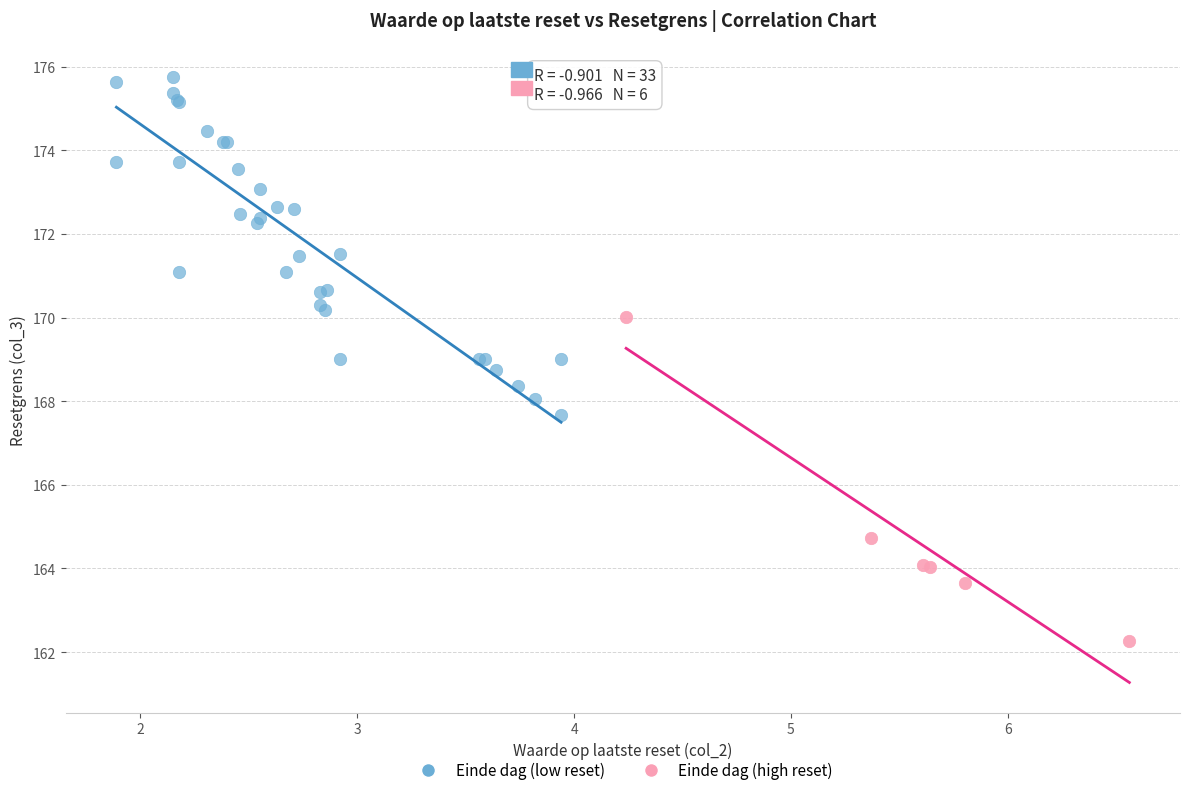

Which series contains the highest Y value?

Einde dag (low reset)